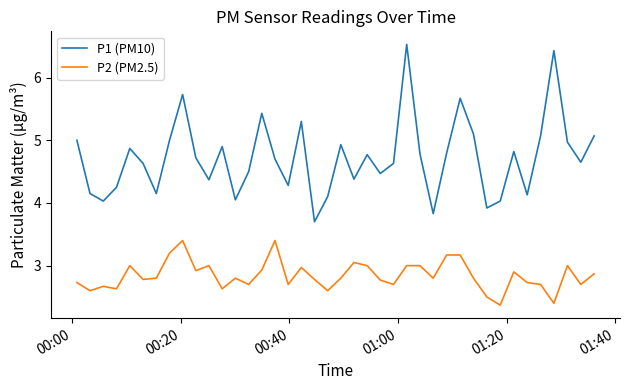

True or false: P1 (PM10) and P2 (PM2.5) intersect in this chart.

False